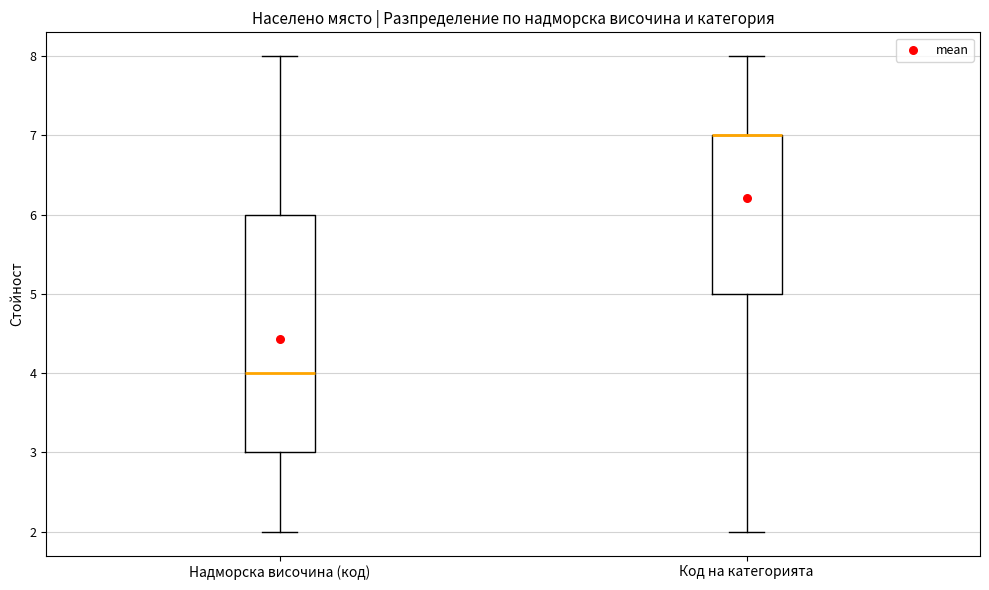

Reading left to right, transcribe this box plot: for each box, give where its median line is, the range the box spans, and where its two whiskers end, as read against the y-axis. The values are not printed on the chart, so give them approximately, as read against the axis.

Надморска височина (код): median 4, box 3 to 6, whiskers 2 to 8
Код на категорията: median 7 (drawn on the box's upper edge), box 5 to 7, whiskers 2 to 8